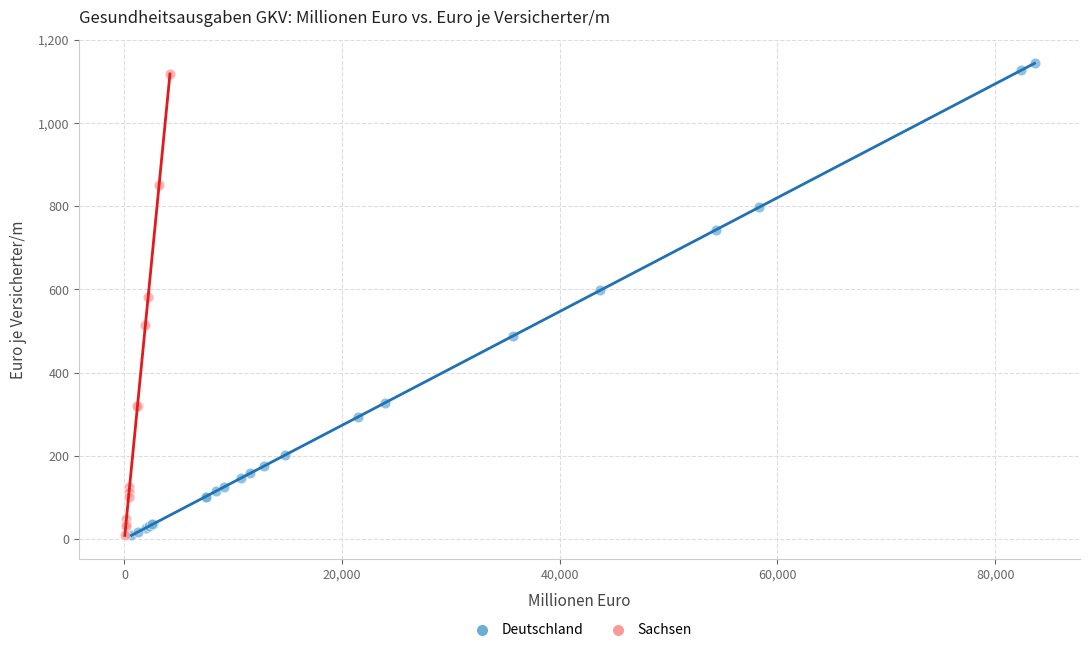

Which series has the largest Y range (max minus min)?

Deutschland